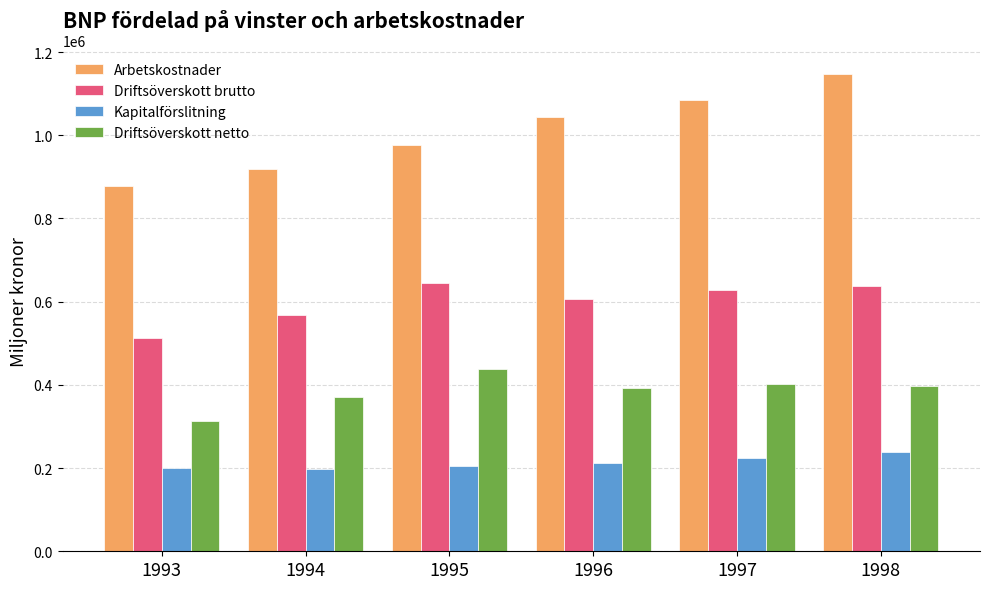

Is the value of Driftsöverskott netto at 1995 greater than the value of Driftsöverskott brutto at 1995?

No